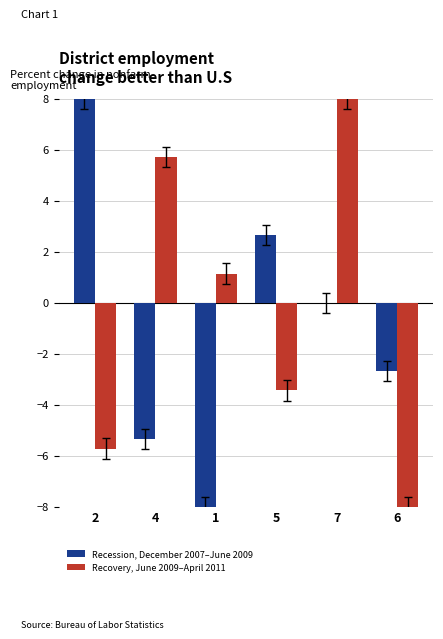

Which series changed the most between 4 and 1?

Recovery, June 2009–April 2011